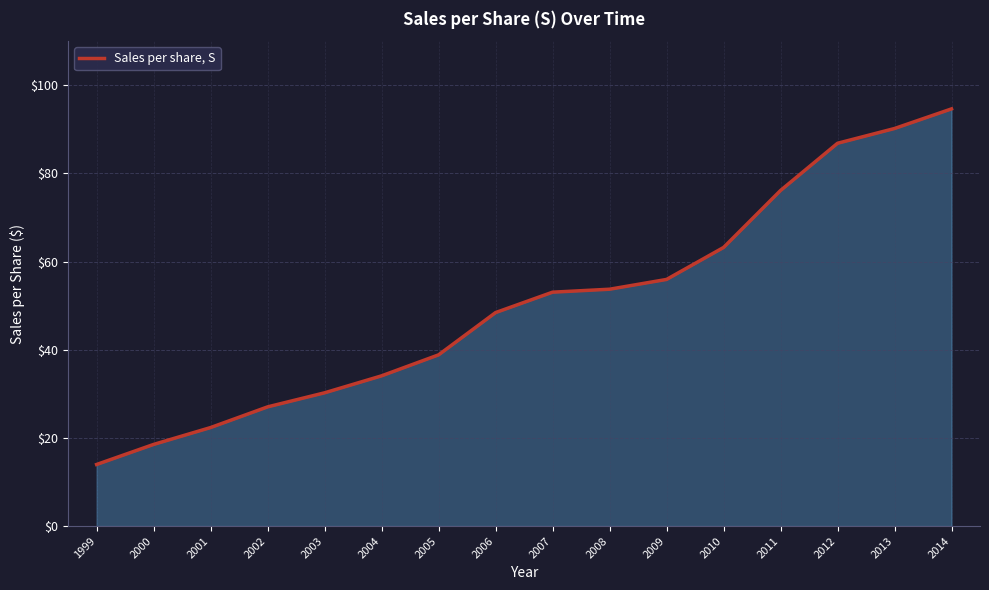

Reading left to right, list all the values displayed in this chart.

14.0	18.5	22.4	27.0	30.2	34.1	38.8	48.4	53.1	53.7	56.0	63.2	76.1	86.8	90.2	94.6